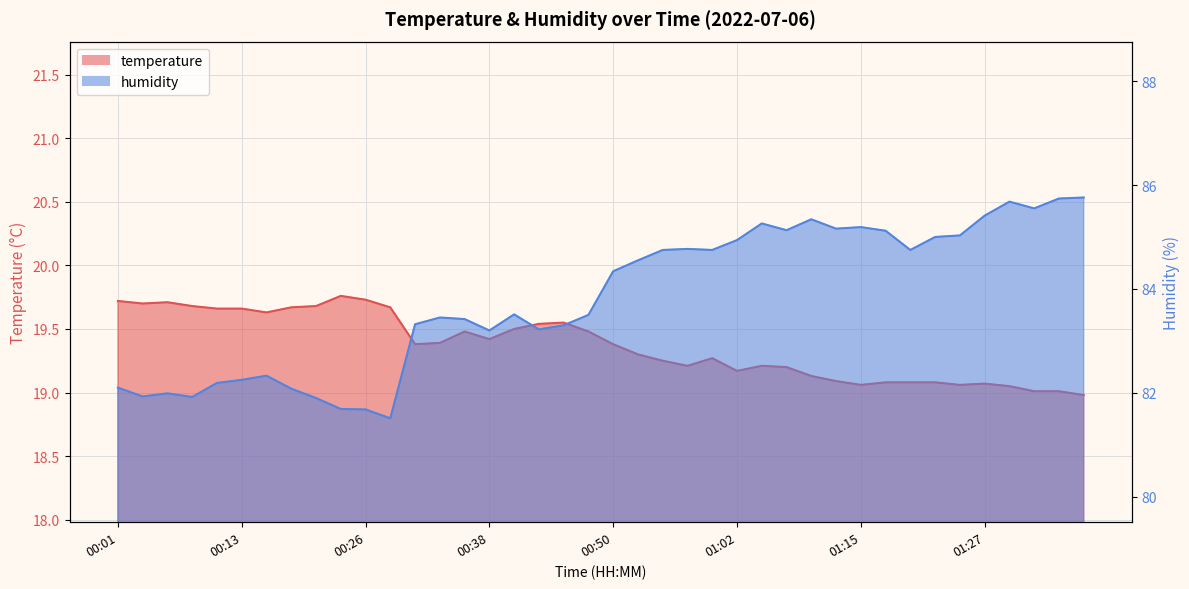

Is it true that humidity equals 81.5 at 00:28?

True